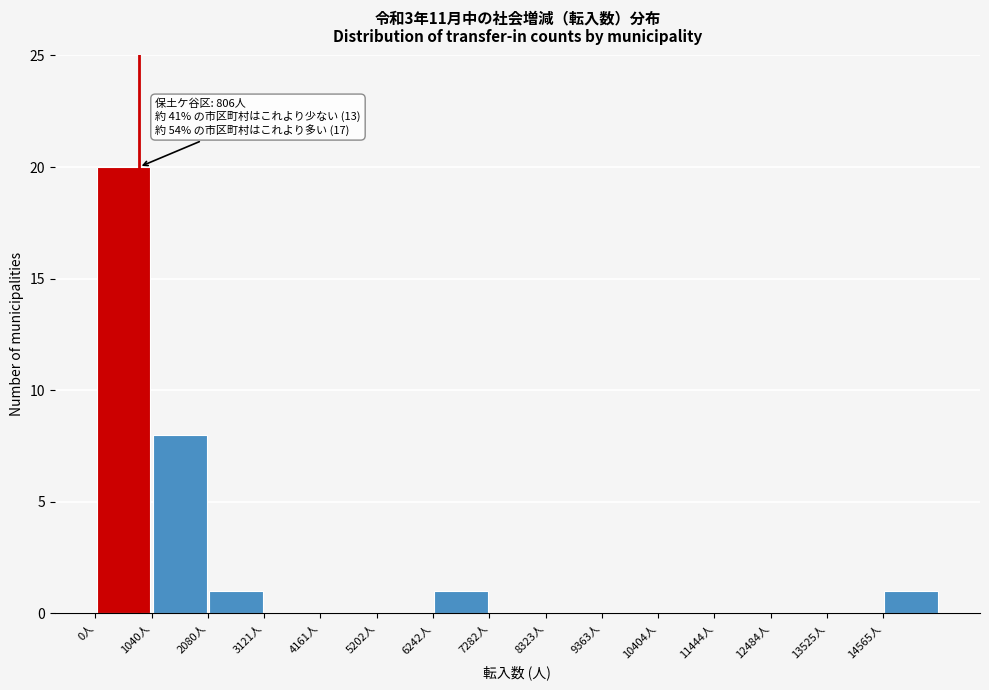

Which range on the x-axis has the tallest bar?

0 to 1000